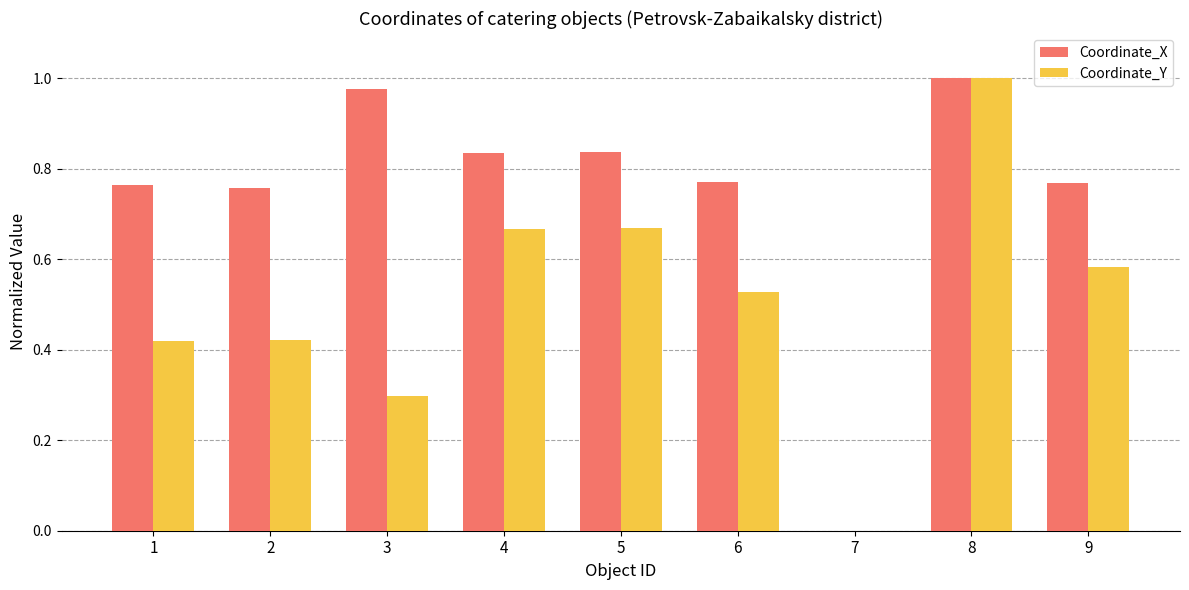

Where is Coordinate_X nearest to the value 0?

7